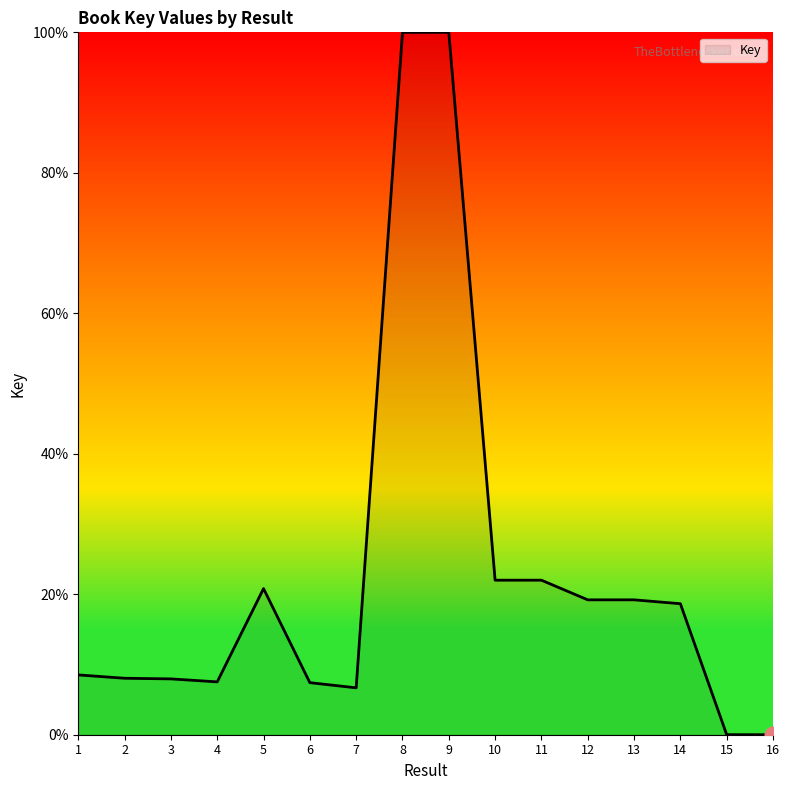

What is the ratio of the value at 4 to the value at 3?

0.9